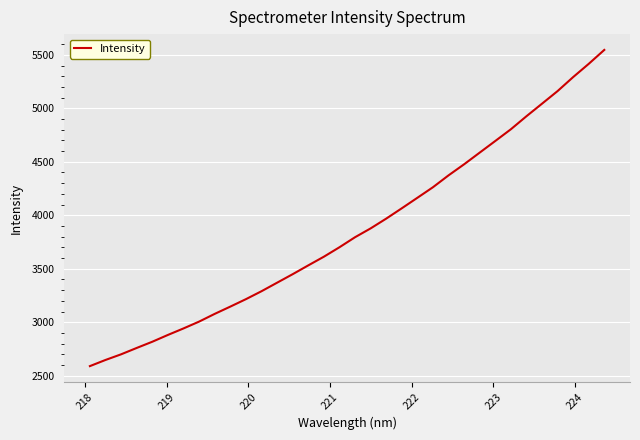

What is the maximum value shown in the chart?

5545.8